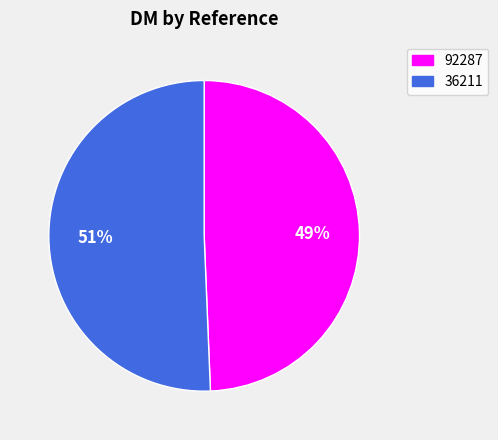

How many segments does this pie chart have?

2